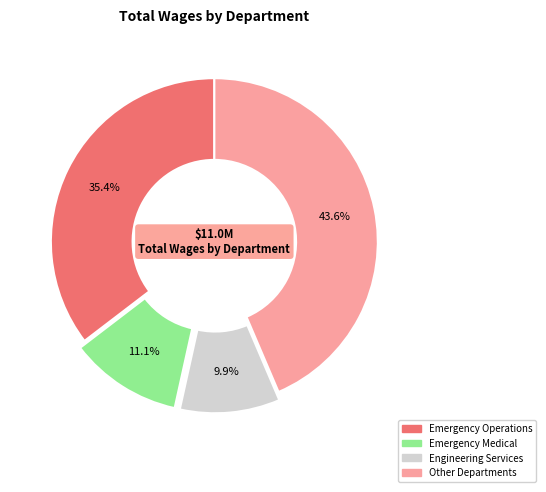

Is there any slice that represents more than half of the pie?

No